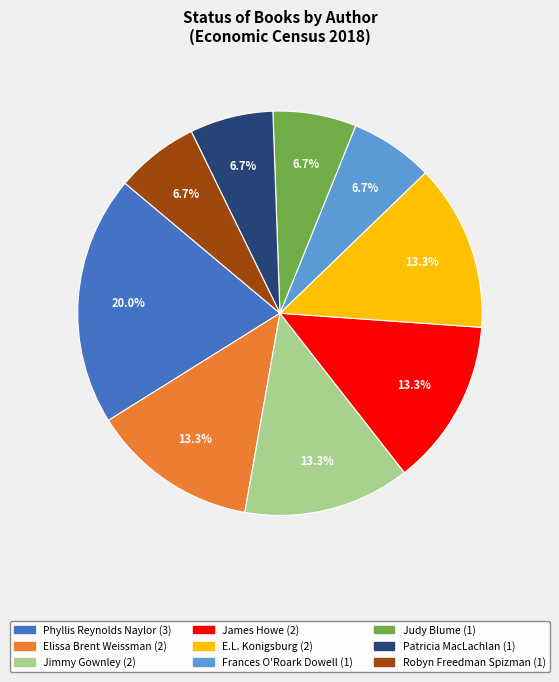

Count the number of slices in the pie.

9